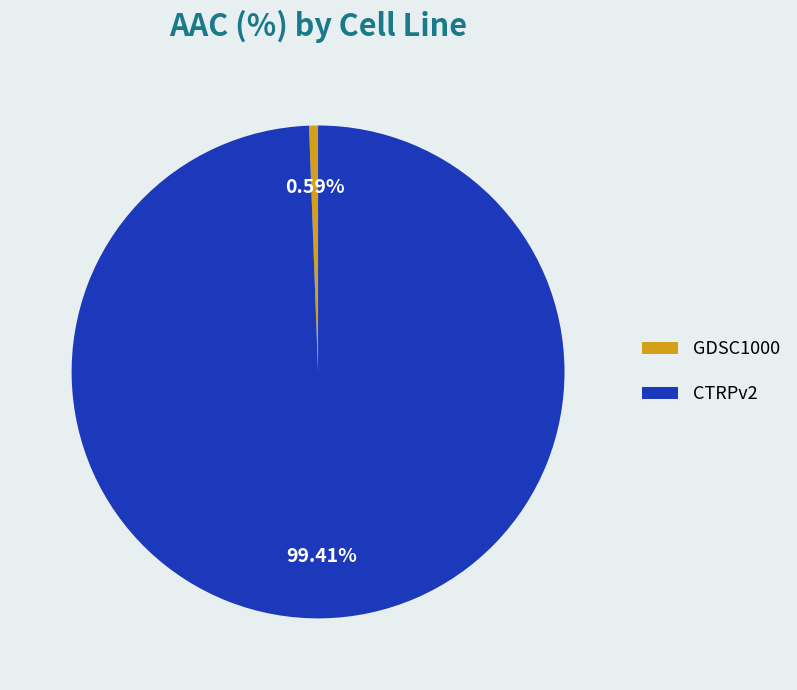

What is the total percentage of CTRPv2 and GDSC1000?

100.0%